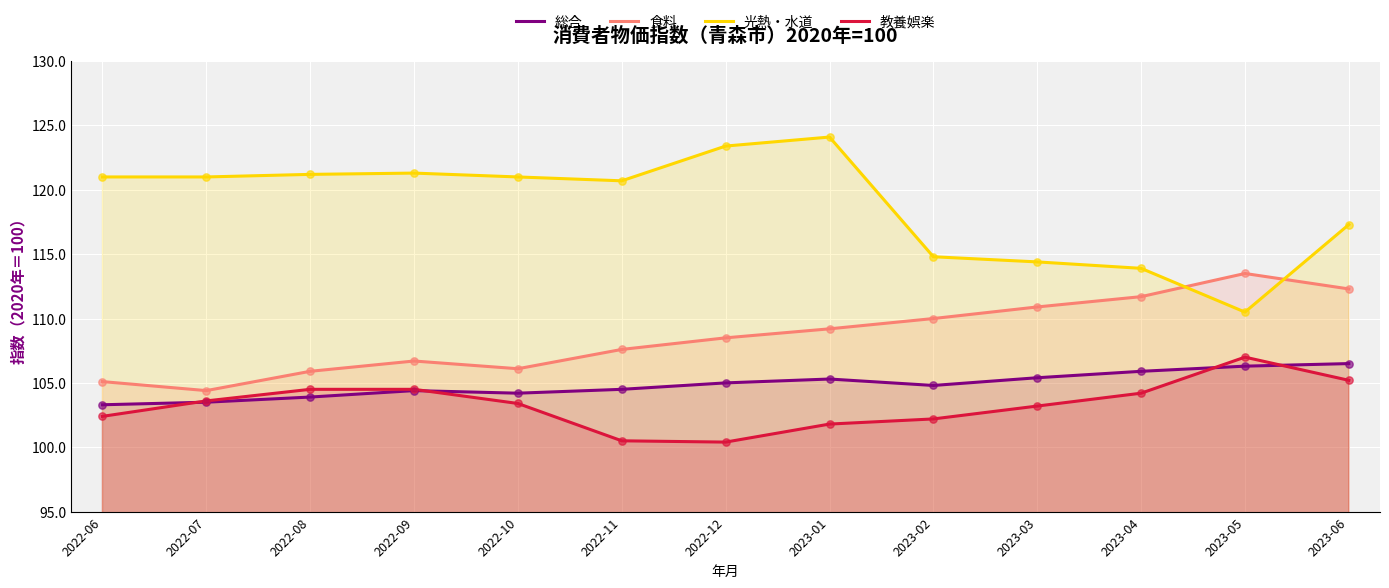

What is the total value across all series at 2023-02?

431.8